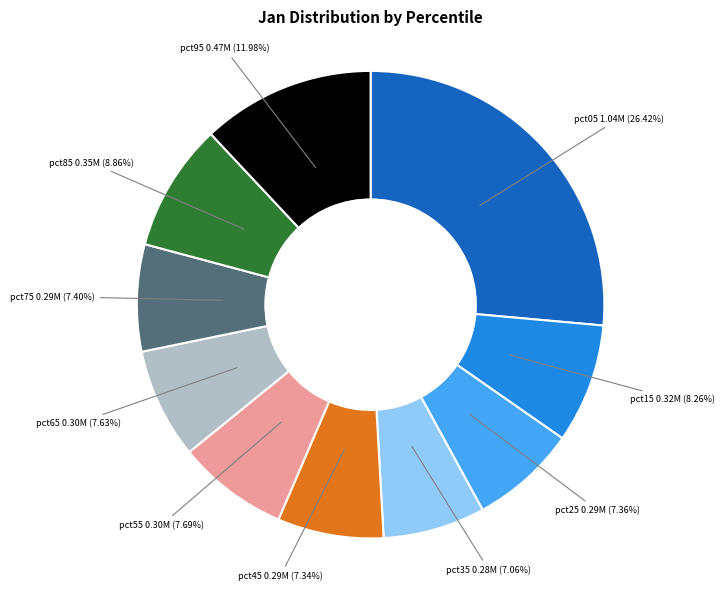

Does pct25 account for over 50% of the chart?

No